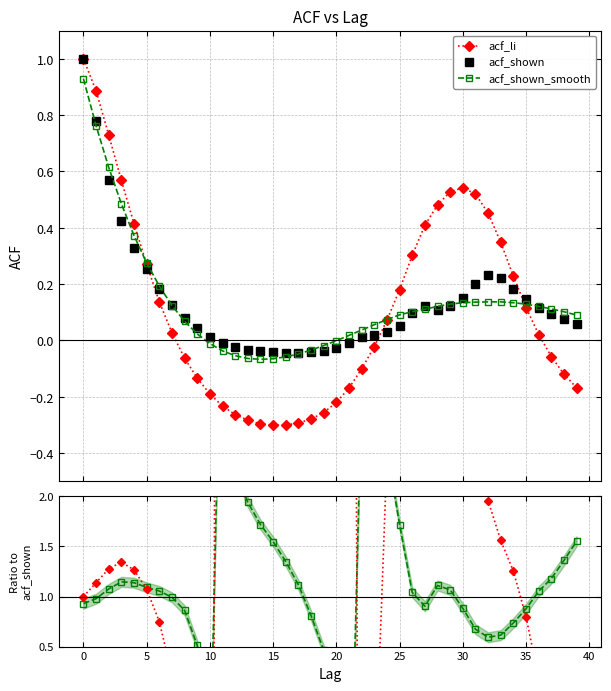

How many values in the acf_shown series exceed 0?

29